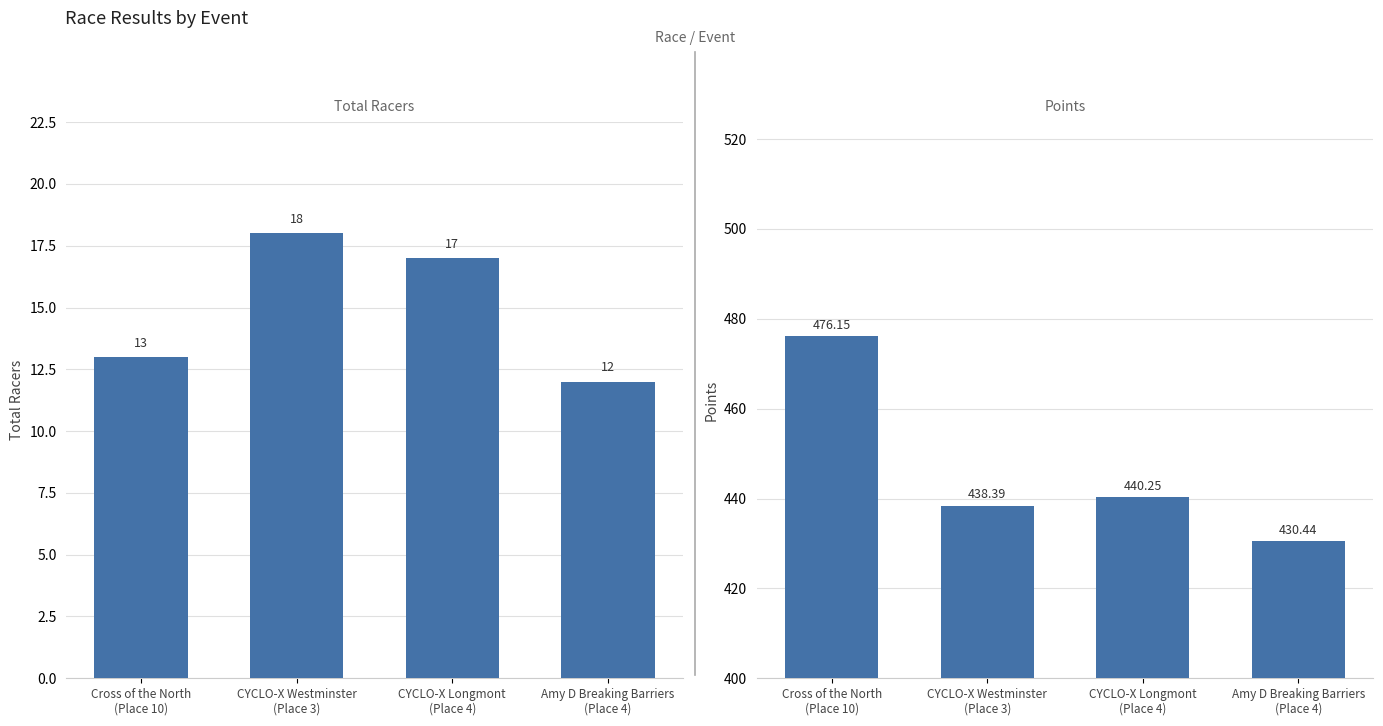

What is the total value across all series at Amy D Breaking Barriers
(Place 4)?

442.4